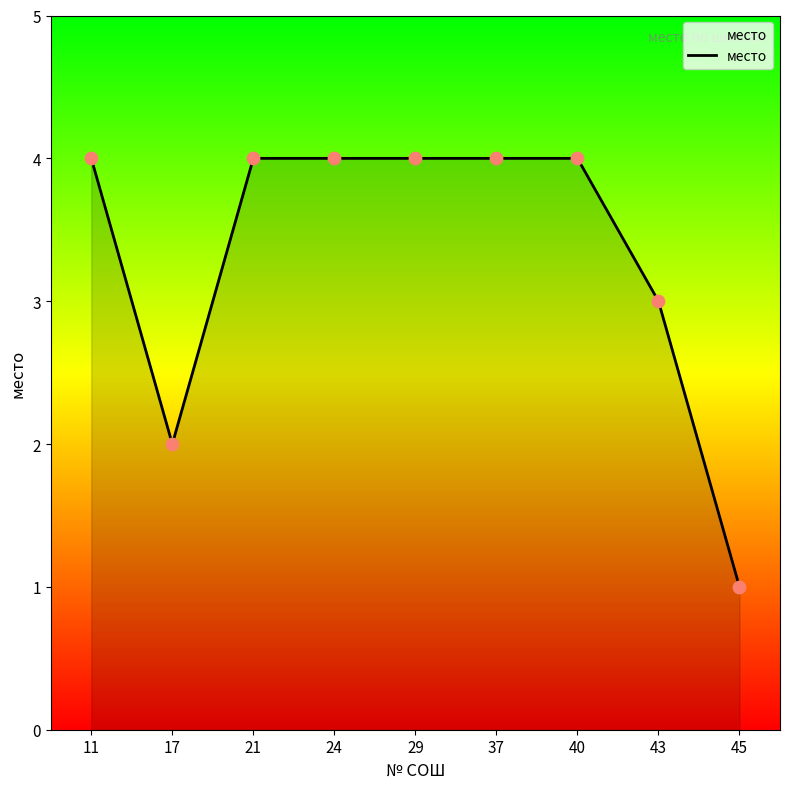

What is the ratio of the value at 40 to the value at 37?

1.0